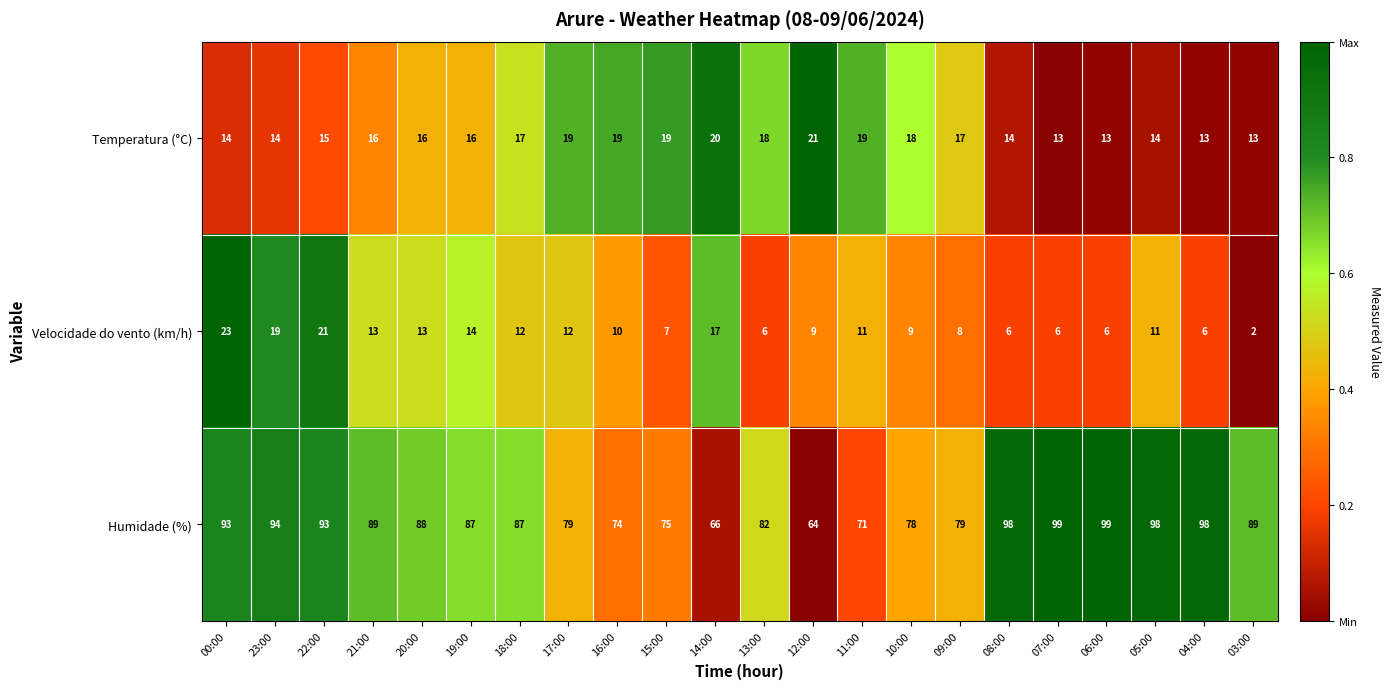

What is the difference between the maximum and second lowest values in the Velocidade do vento (km/h) series?

17